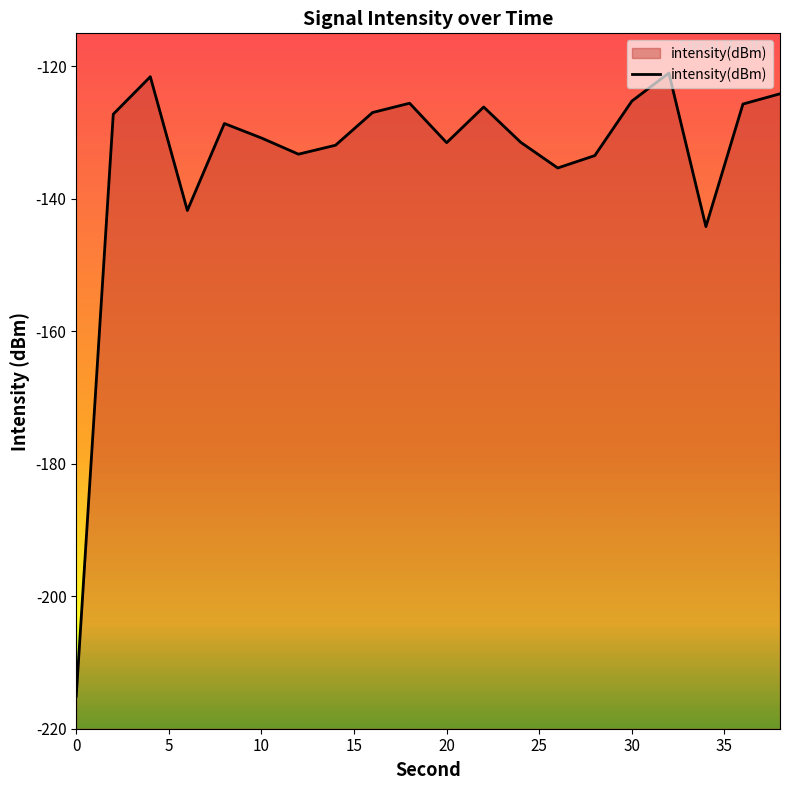

Is it true that the value at 30 is -125.2?

True